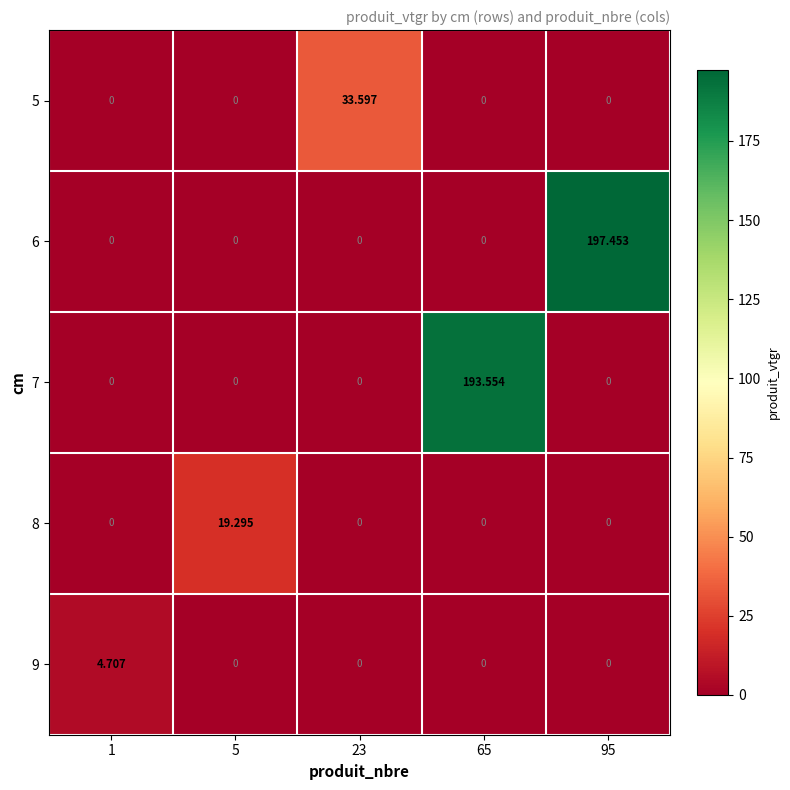

What is the total value across all series at 65?

193.6